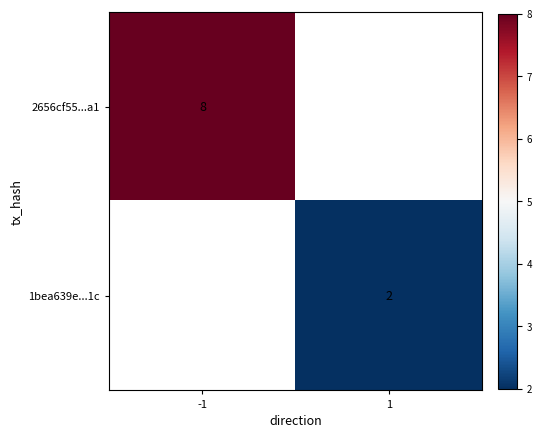

The value of 2656cf55...a1 at -1 is 8. True or false?

True